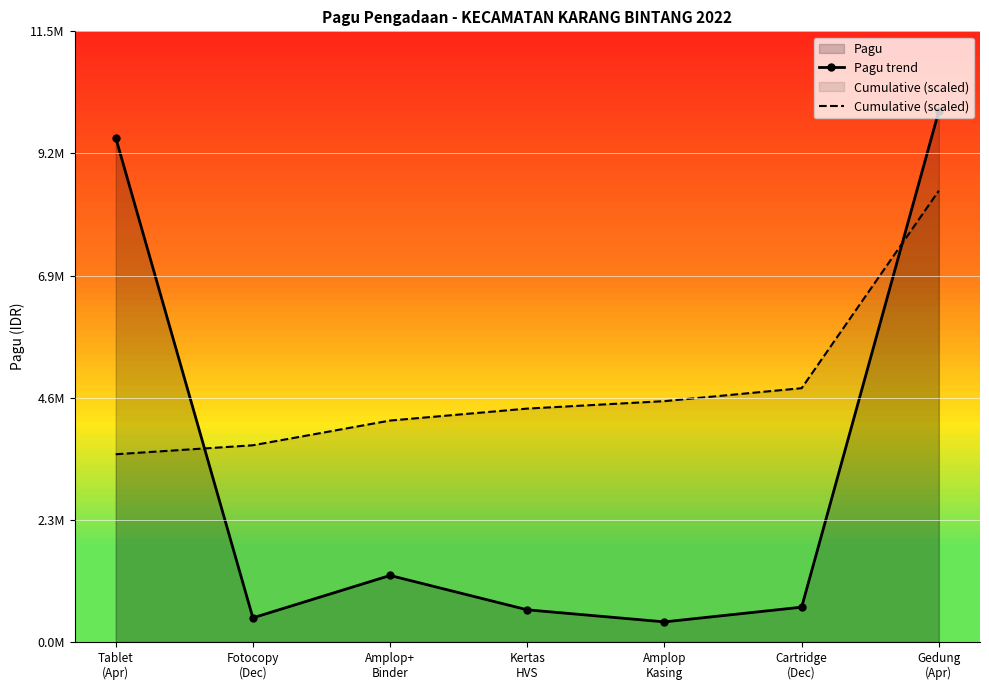

Reading right to left, what are all the values shown in this chart?

Pagu trend: 10000000.0	655000.0	377900.0	605000.0	1251900.0	454000.0	9500000.0
Cumulative (scaled): 8500000.0	4779077.9	4535357.5	4394743.9	4169628.1	3703805.8	3534876.0